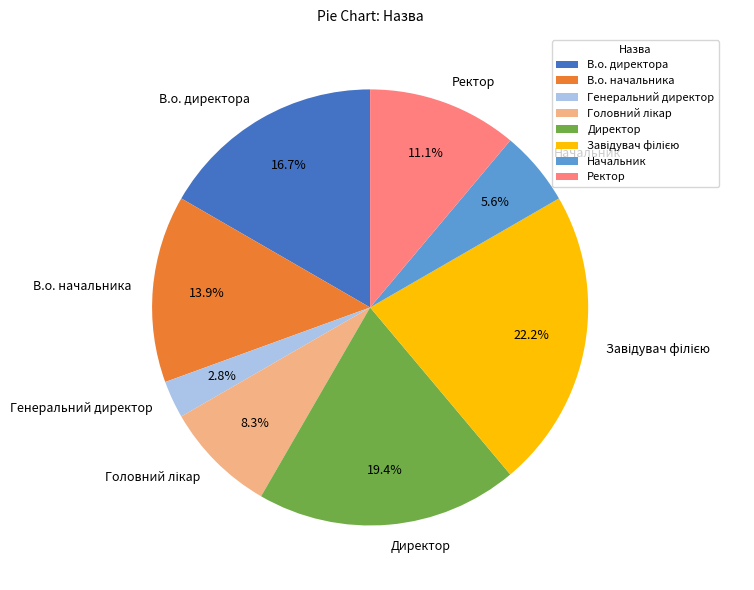

To the nearest percent, what is the combined percentage of В.о. начальника and Генеральний директор?

17%